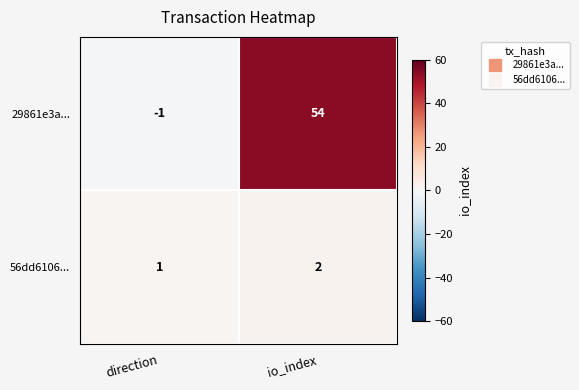

Which series changed the most between direction and io_index?

29861e3a...